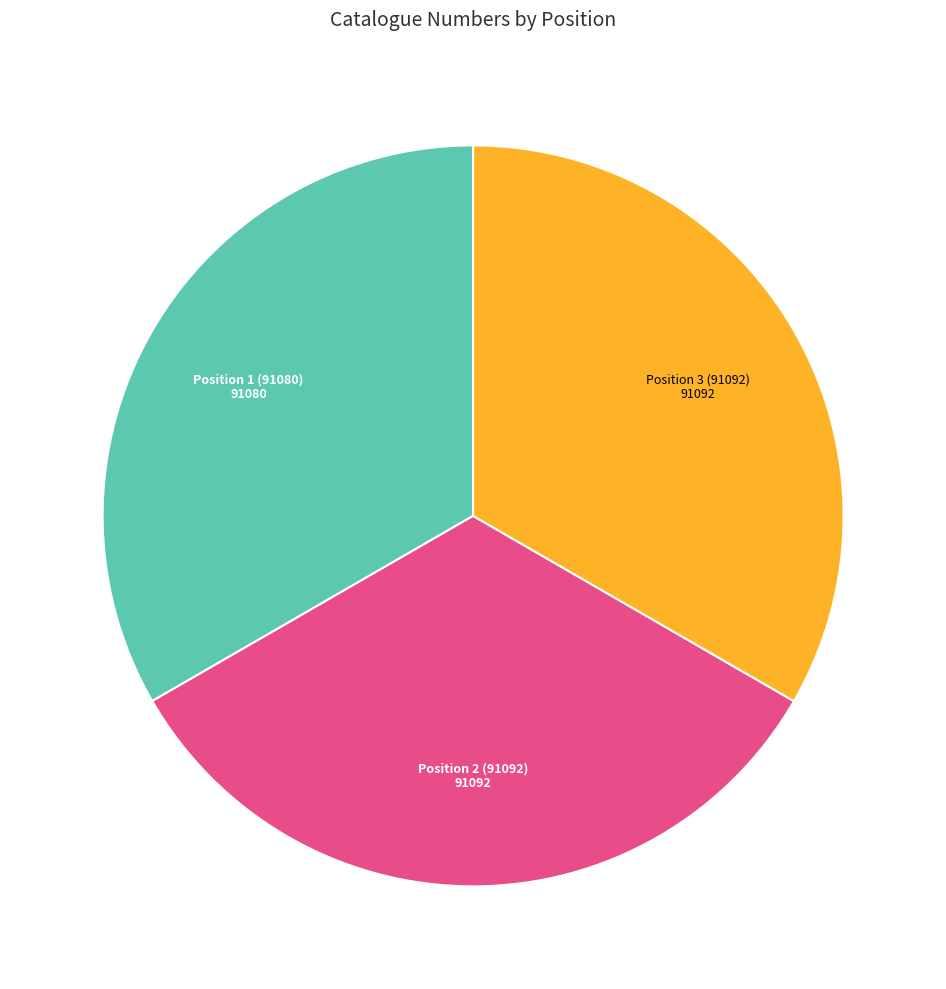

Does any single category account for the majority?

No